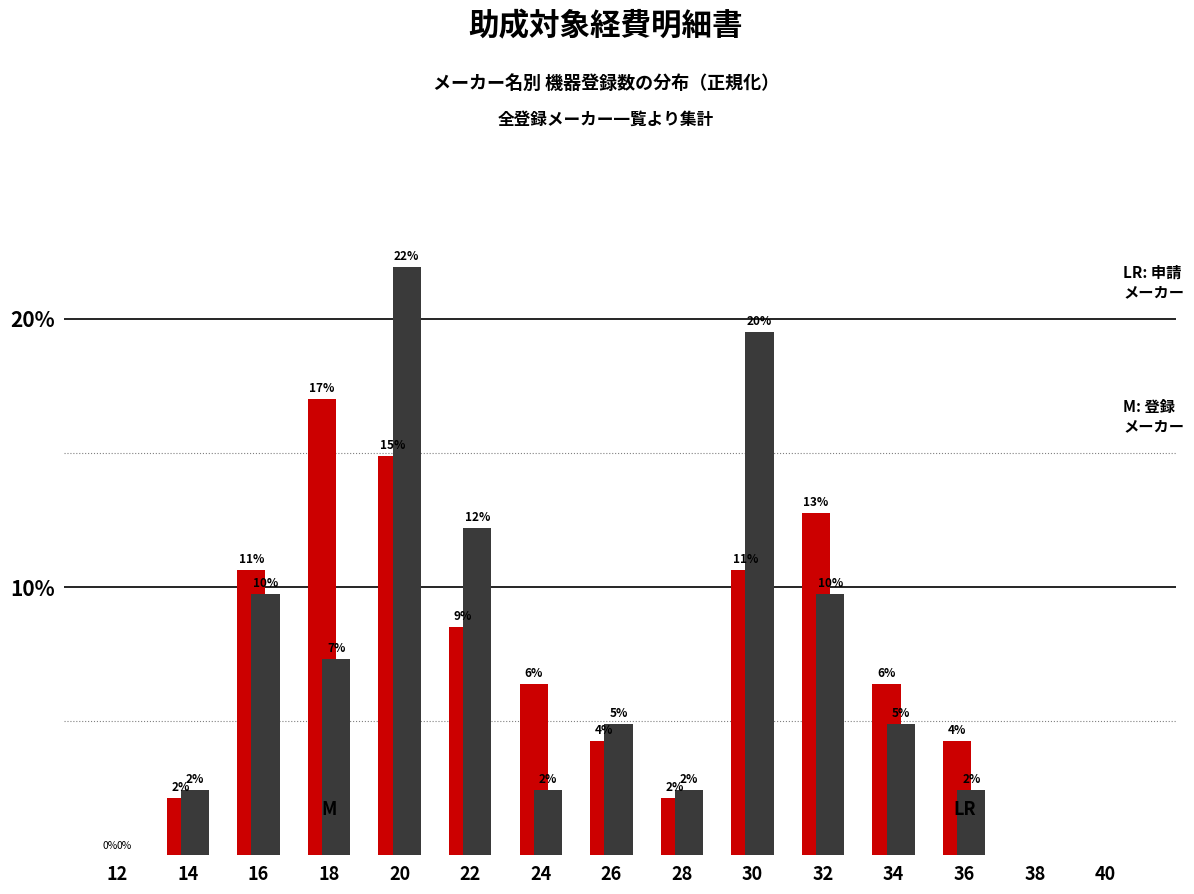

How many groups of bars are there?

13